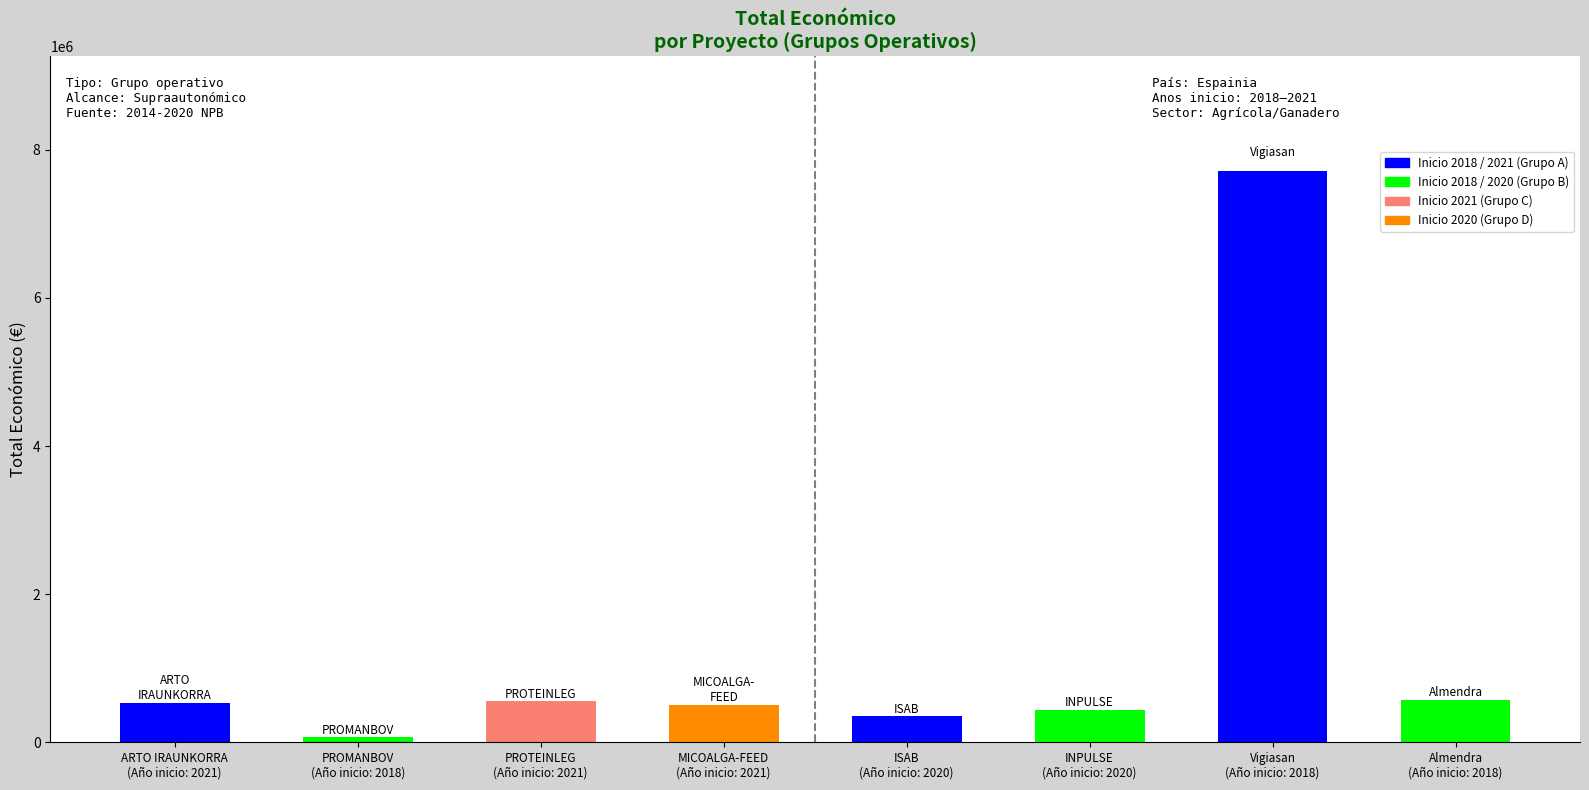

Read the value at ISAB
(Año inicio: 2020), to the nearest 50.

348850